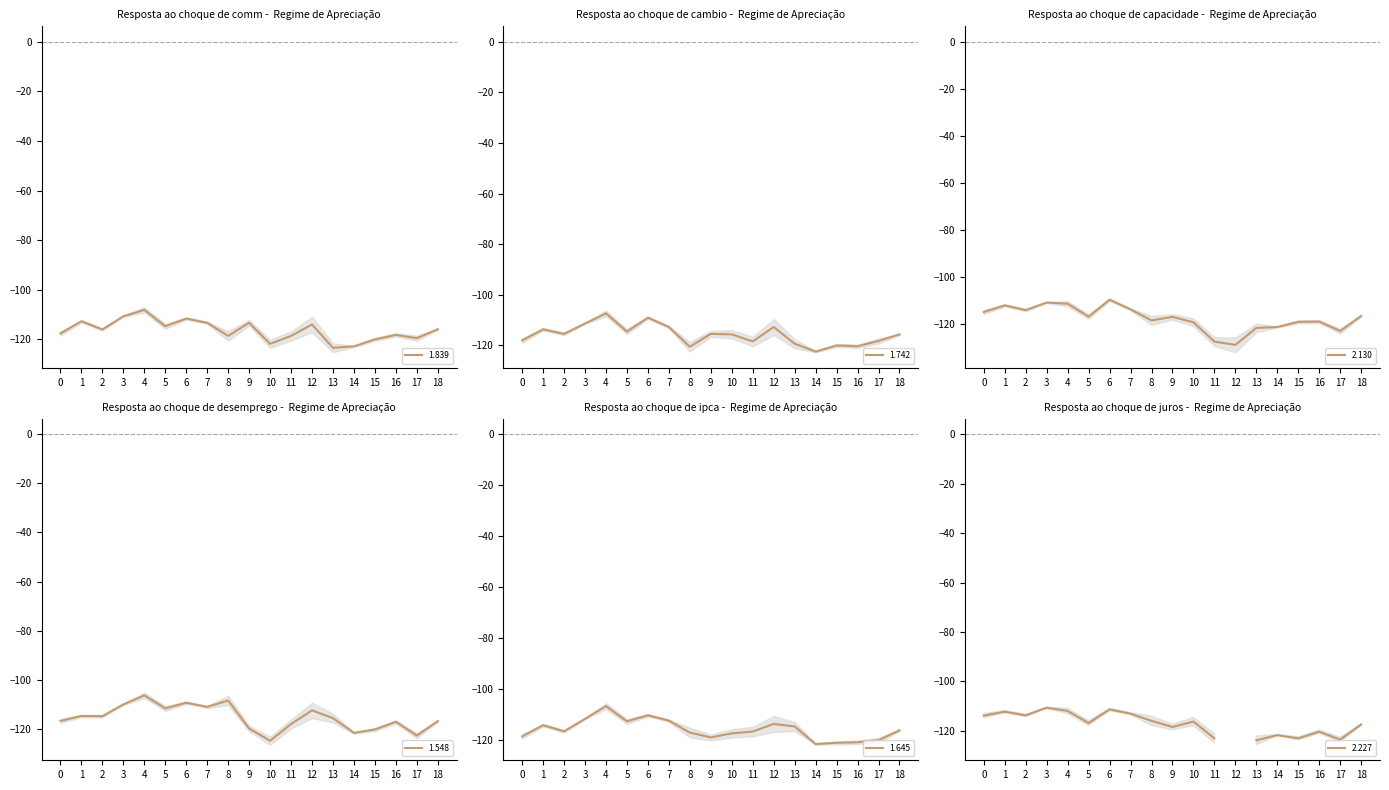

What is the highest value of the 1.839 series?

-108.1